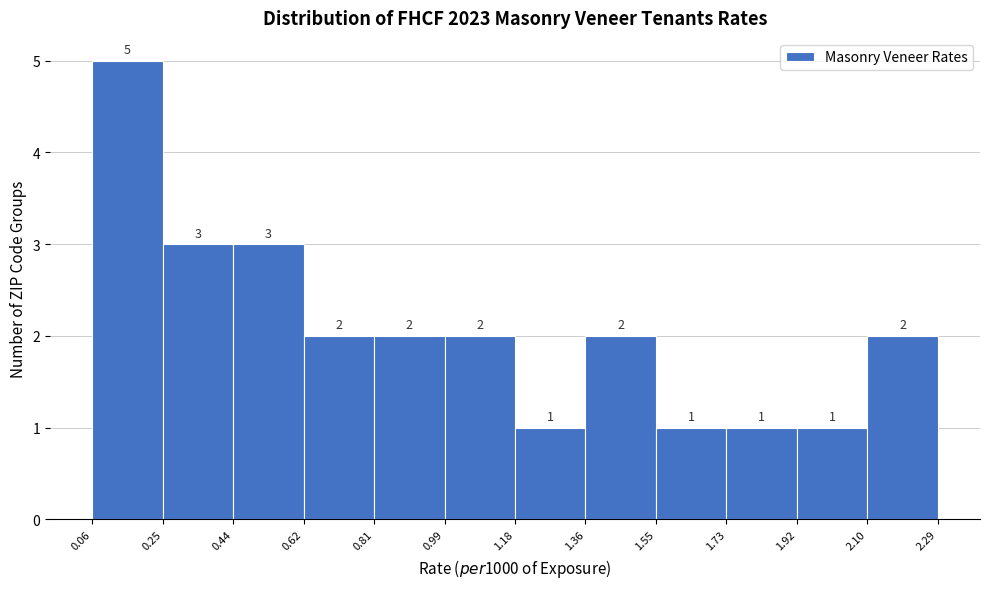

Reading left to right, transcribe this chart: for each bar, give the range it covers on the x-axis and its height.

0.06 to 0.25: 5
0.25 to 0.44: 3
0.44 to 0.62: 3
0.62 to 0.81: 2
0.81 to 0.99: 2
0.99 to 1.18: 2
1.18 to 1.36: 1
1.36 to 1.55: 2
1.55 to 1.73: 1
1.73 to 1.92: 1
1.92 to 2.10: 1
2.10 to 2.29: 2